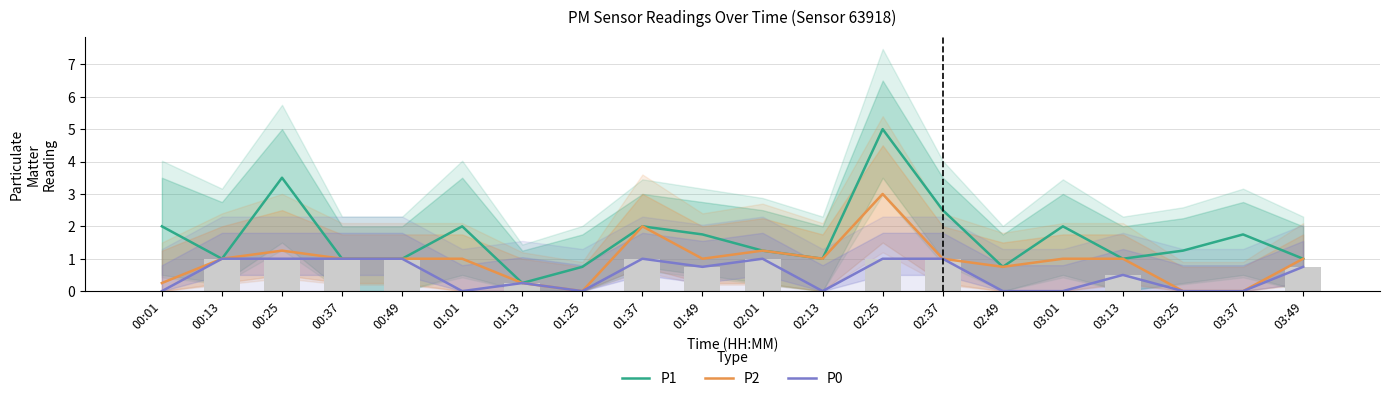

What are all the series names shown in the legend?

P1, P2, P0